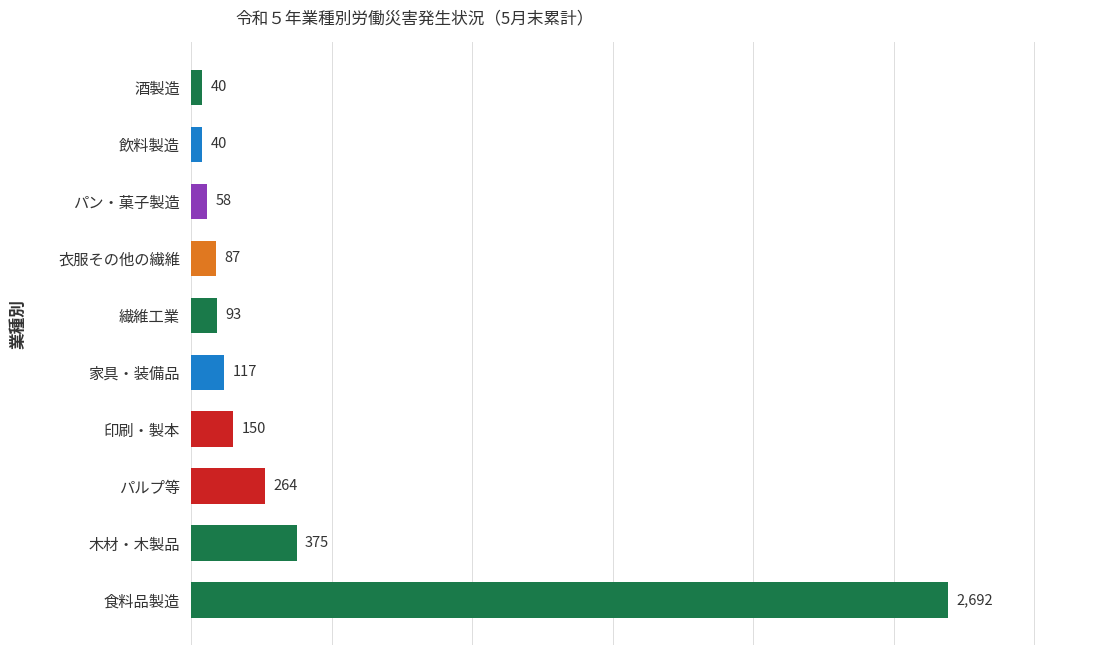

What is the change in value from 繊維工業 to 飲料製造?

-53